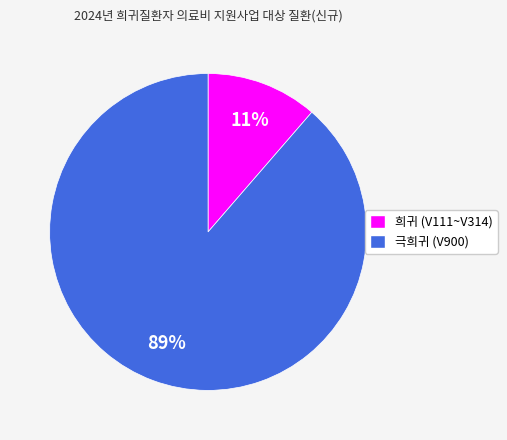

To the nearest percent, what portion does 극희귀 (V900) represent?

89%